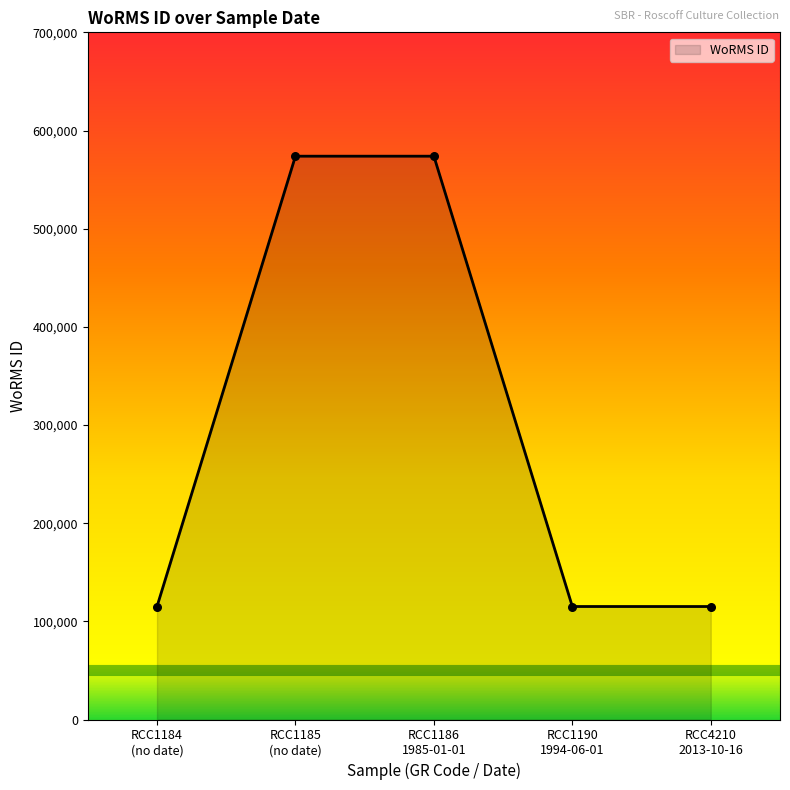

True or false: the data has more than 2 interior local peaks.

False